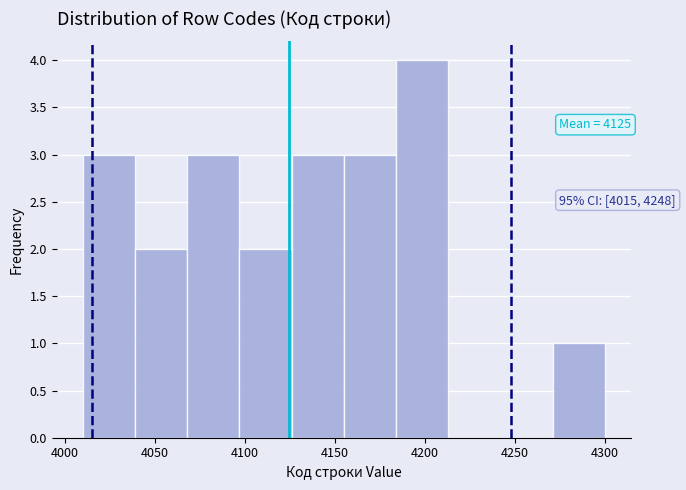

Over which range of the x-axis is the bar tallest?

4184 to 4213